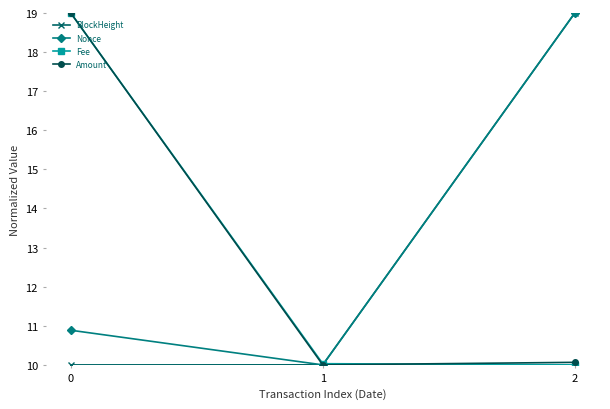

At how many categories does at least one series exceed 14?

2